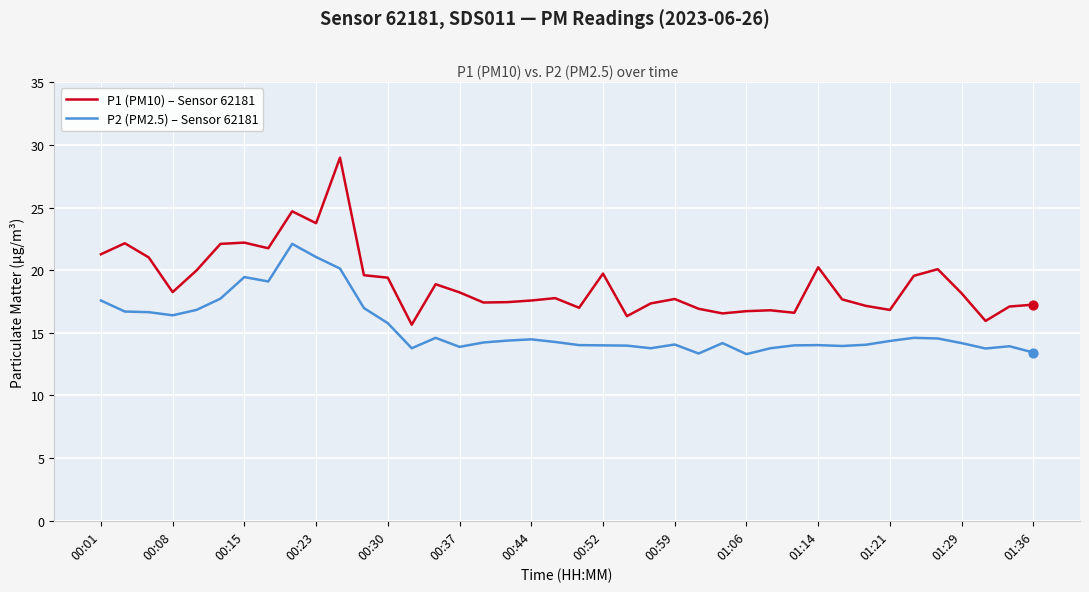

What is the smallest value displayed?

13.3